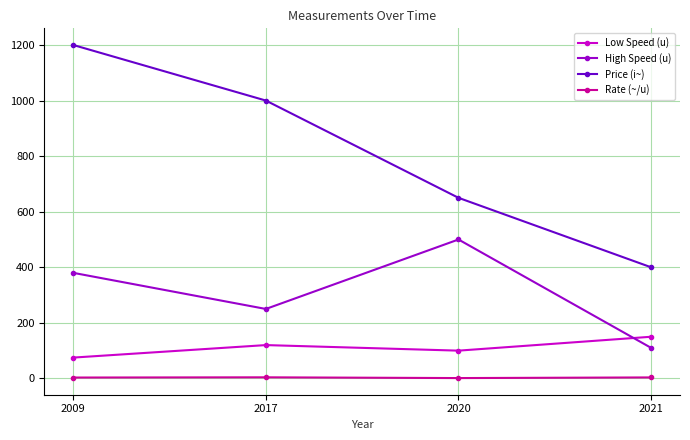

True or false: Price (i~) and High Speed (u) cross at least once.

False